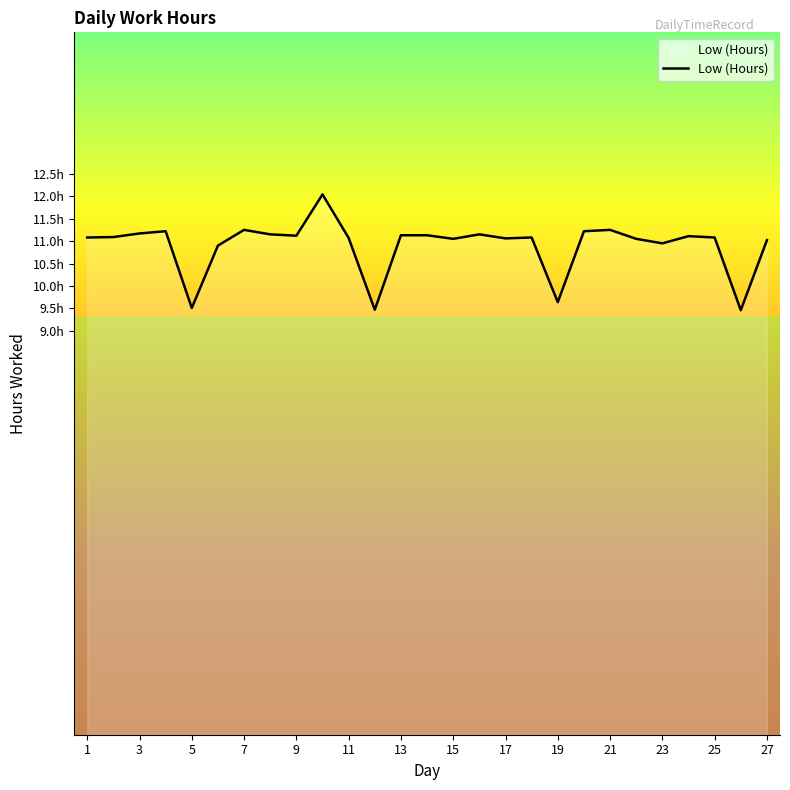

List the labels in order of value, largest first.

10, 7, 21, 4, 20, 3, 8, 16, 13, 14, 9, 24, 2, 1, 18, 25, 11, 17, 15, 22, 27, 23, 6, 19, 5, 12, 26